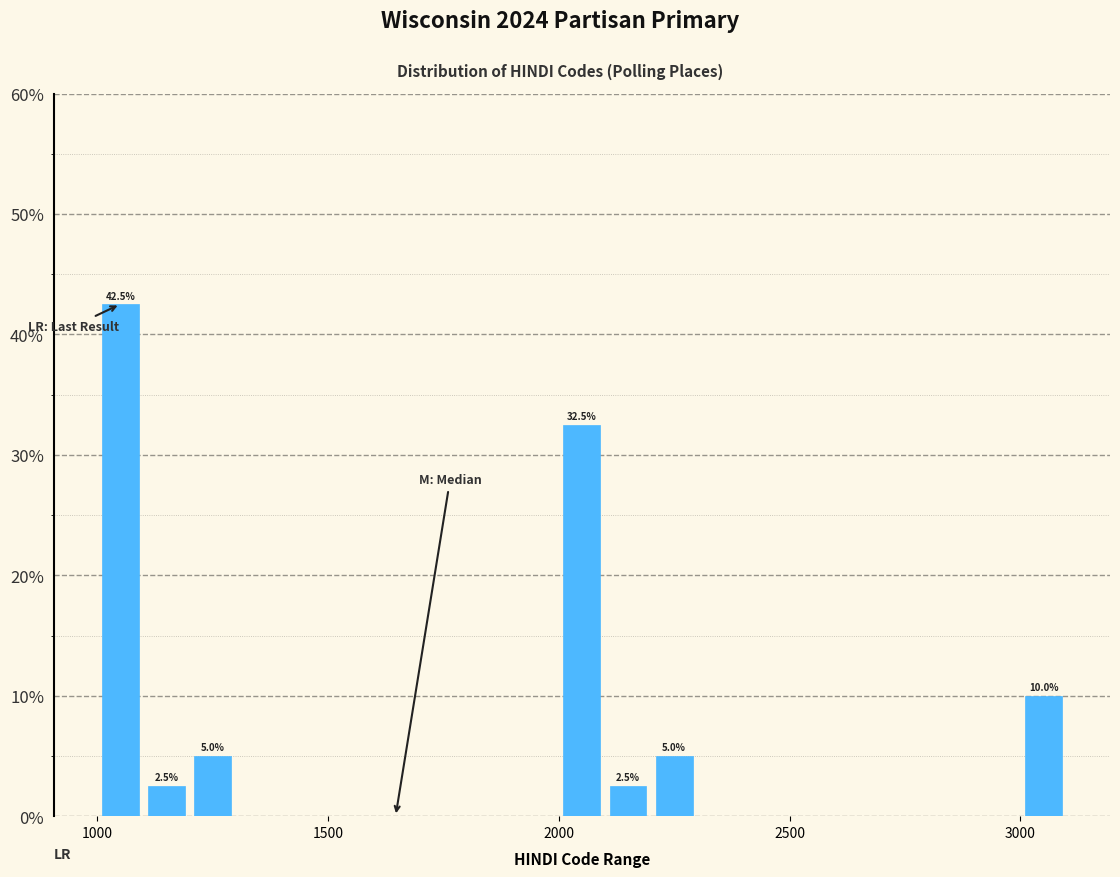

Around what value on the x-axis is the tallest bar? Give the approximate position of its centre, as read against the axis.

1050